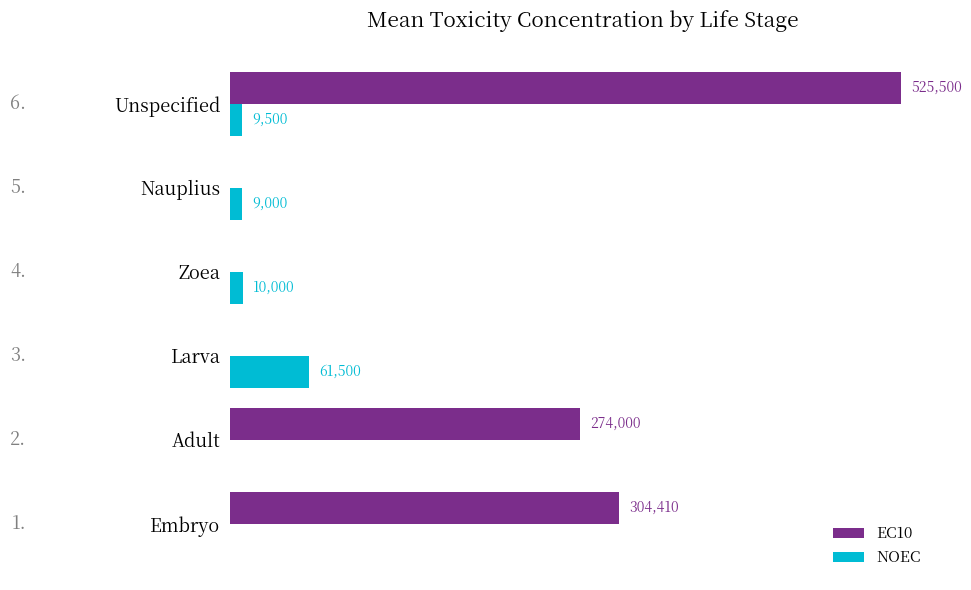

Which series has the largest total across all categories?

EC10